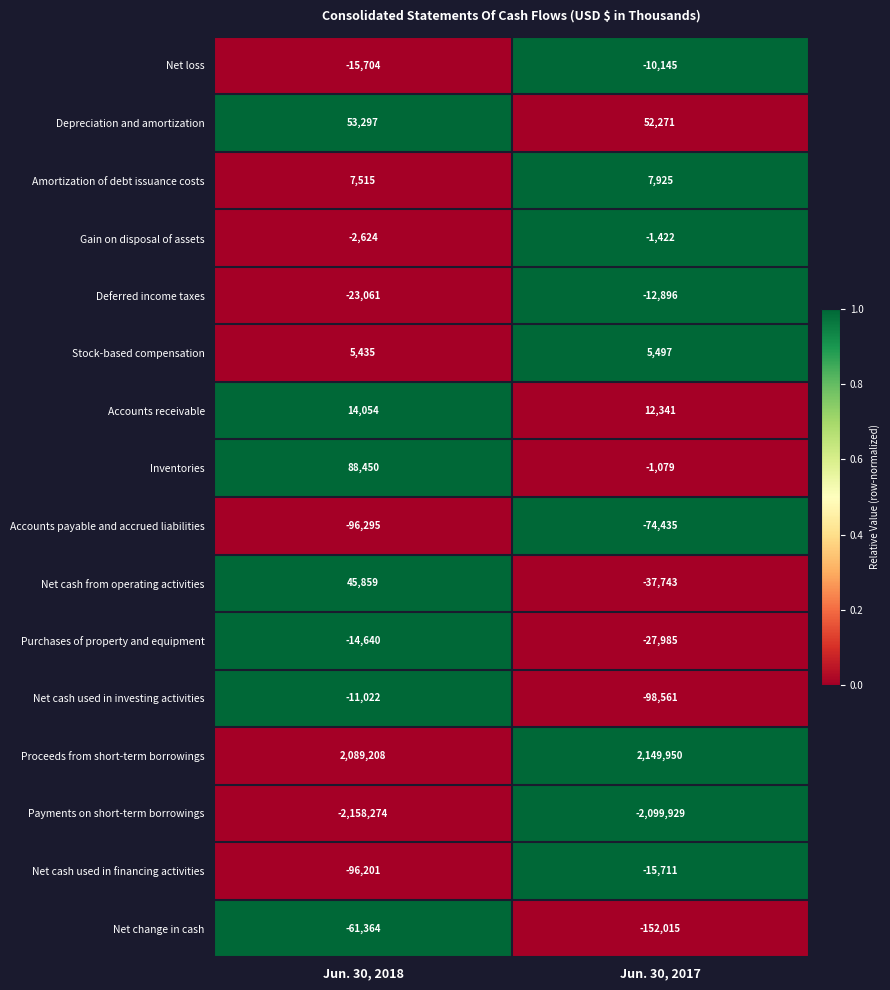

List the series in order of their peak value, lowest first.

Payments on short-term borrowings, Accounts payable and accrued liabilities, Net change in cash, Net cash used in financing activities, Purchases of property and equipment, Deferred income taxes, Net cash used in investing activities, Net loss, Gain on disposal of assets, Stock-based compensation, Amortization of debt issuance costs, Accounts receivable, Net cash from operating activities, Depreciation and amortization, Inventories, Proceeds from short-term borrowings